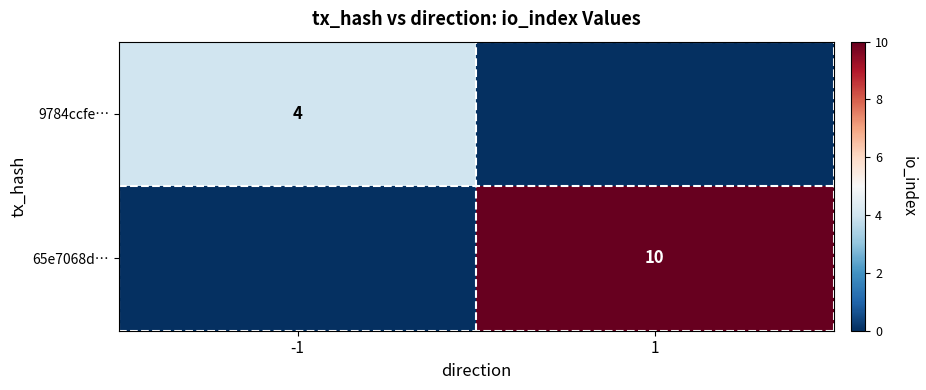

True or false: 65e7068d… has a value of 10 at 1.

True